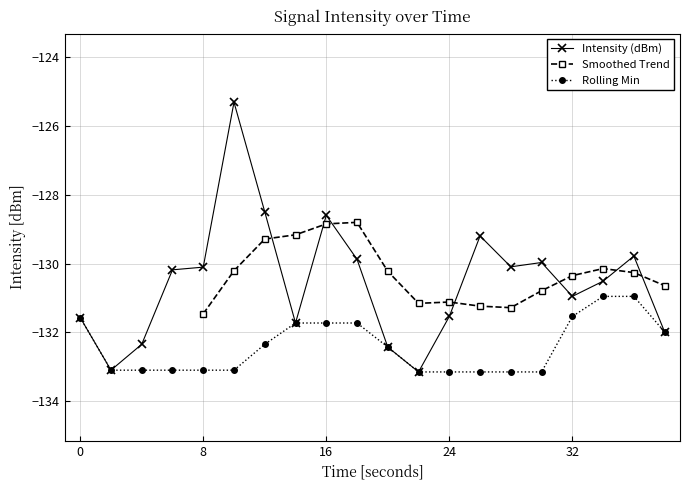

What is the approximate value at 12?

-128.5